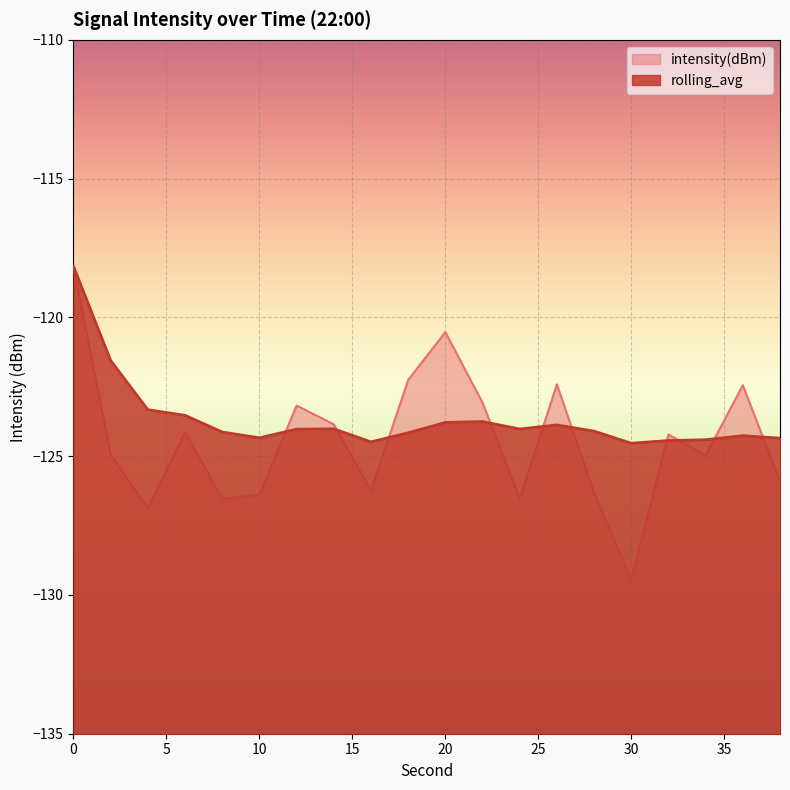

Between 4 and 32, which is larger?

32